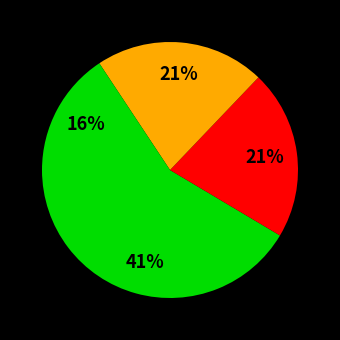

To the nearest percent, what is the difference between the largest and smallest slice percentages?

26%